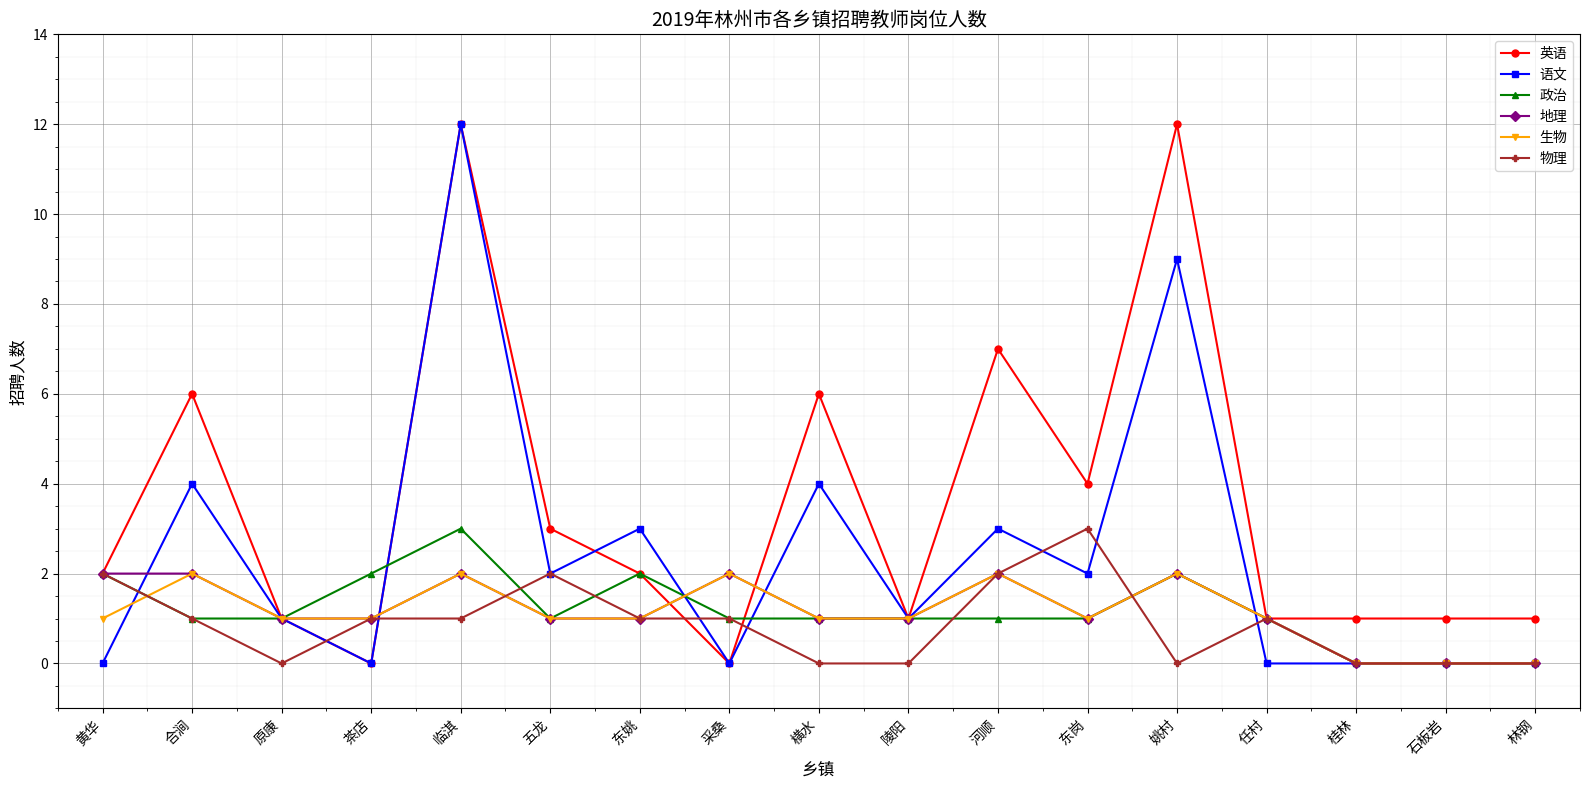

At which category does 英语 reach its first local valley?

茶店